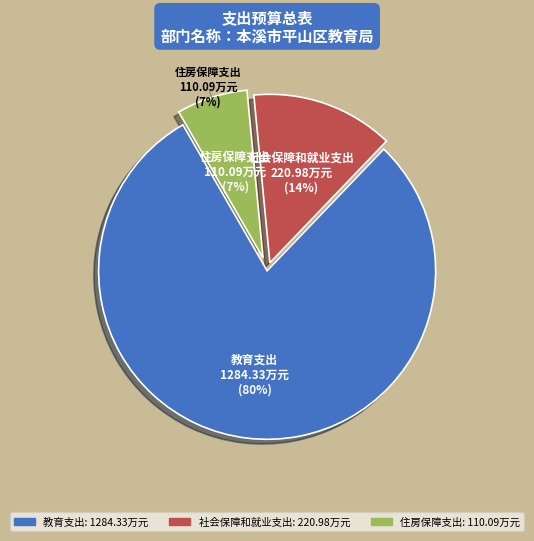

The 住房保障支出 slice represents 1% of the pie. True or false?

False